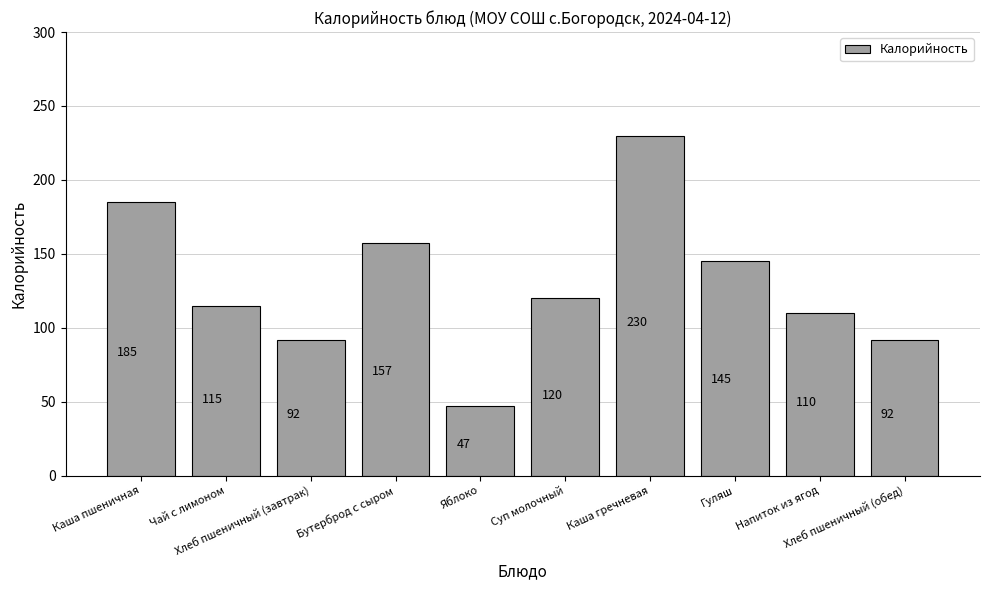

What is the sum of the values at Гуляш and Суп молочный?

265